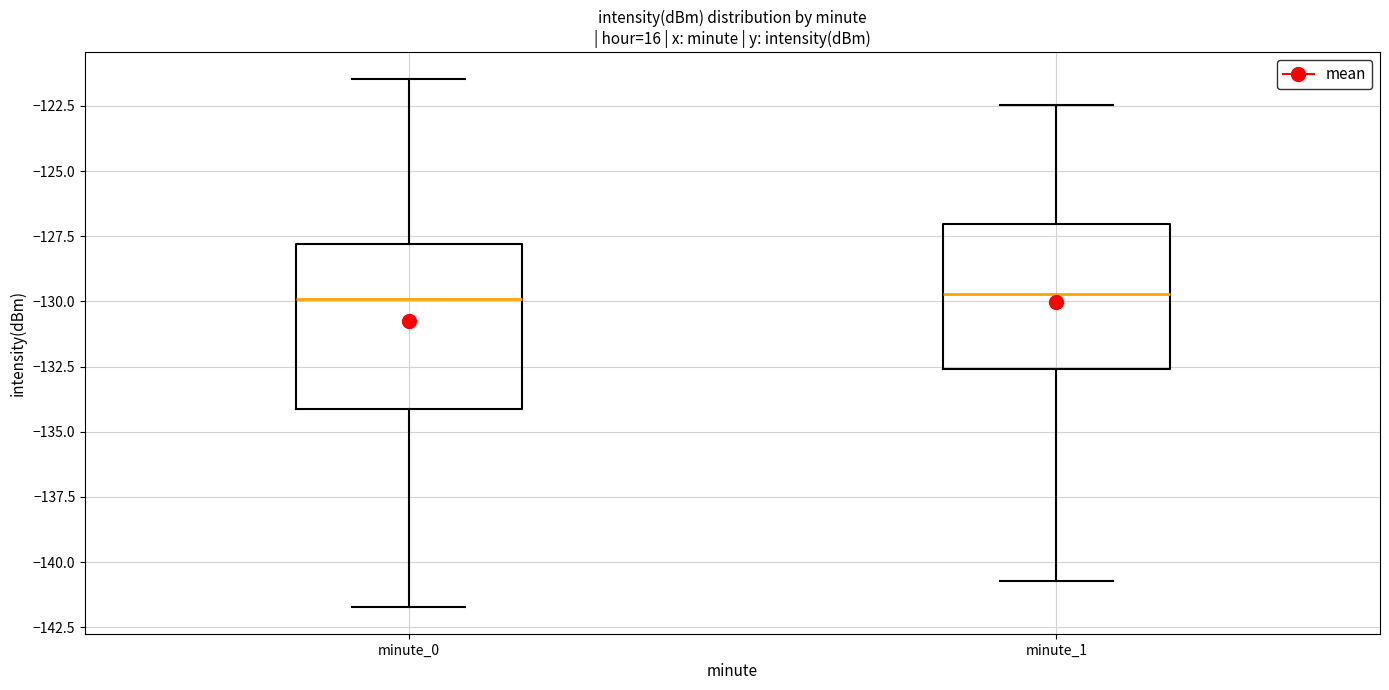

Reading left to right, transcribe this box plot: for each box, give where its median line is, the range the box spans, and where its two whiskers end, as read against the y-axis. The values are not printed on the chart, so give them approximately, as read against the axis.

minute_0: median -130.0, box -134.0 to -128.0, whiskers -141.5 to -121.5
minute_1: median -129.5, box -132.5 to -127.0, whiskers -140.5 to -122.5